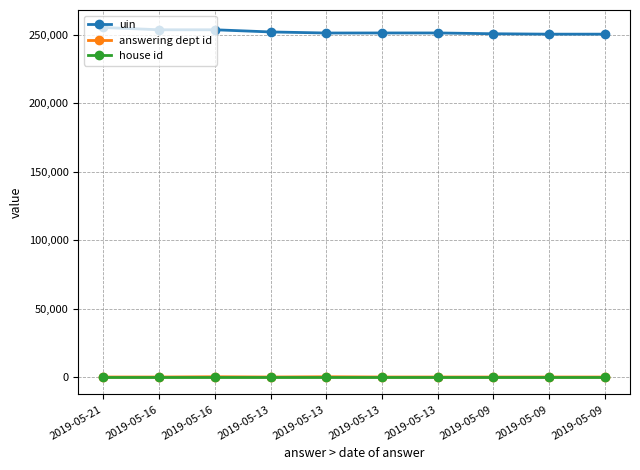

True or false: answering dept id and house id cross at least once.

False